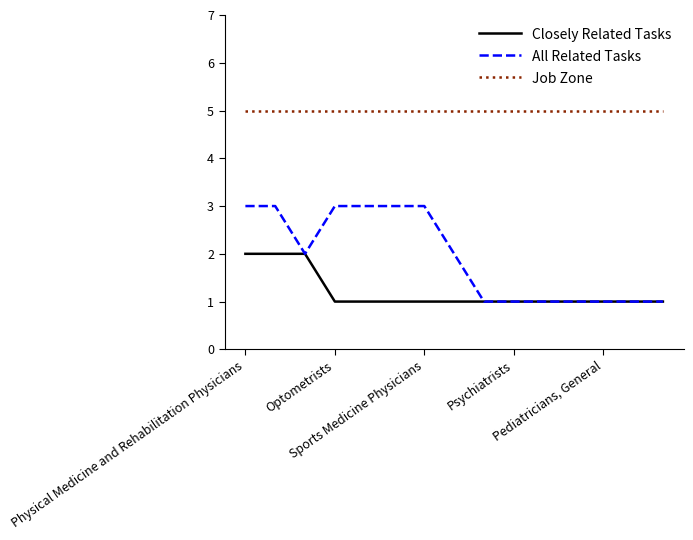

Rank the series by their average value, from highest to lowest.

Job Zone, All Related Tasks, Closely Related Tasks